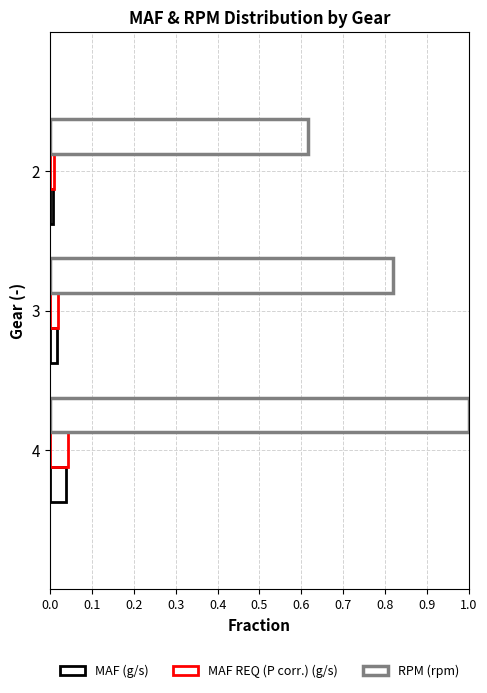

How many series are shown in this chart?

3